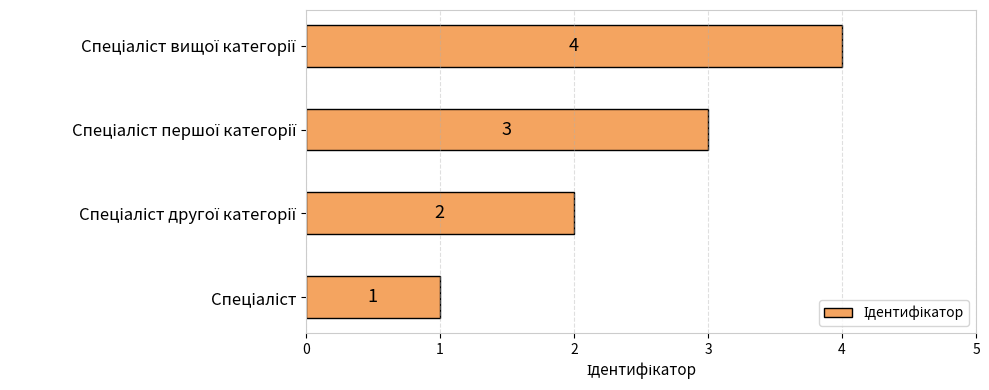

Does the chart contain any negative values?

No